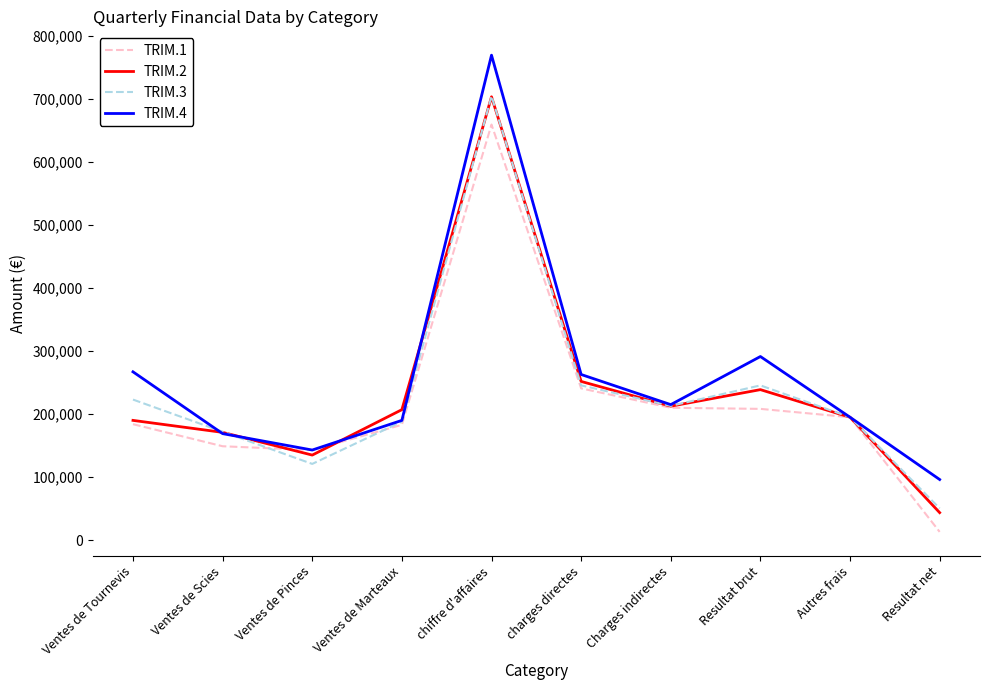

The value of TRIM.4 at Autres frais is 195000. True or false?

True